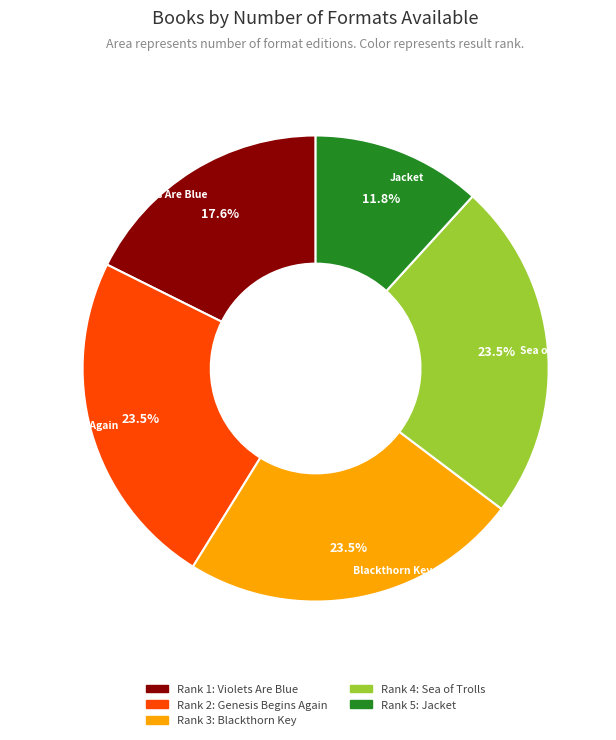

How many segments does this pie chart have?

5